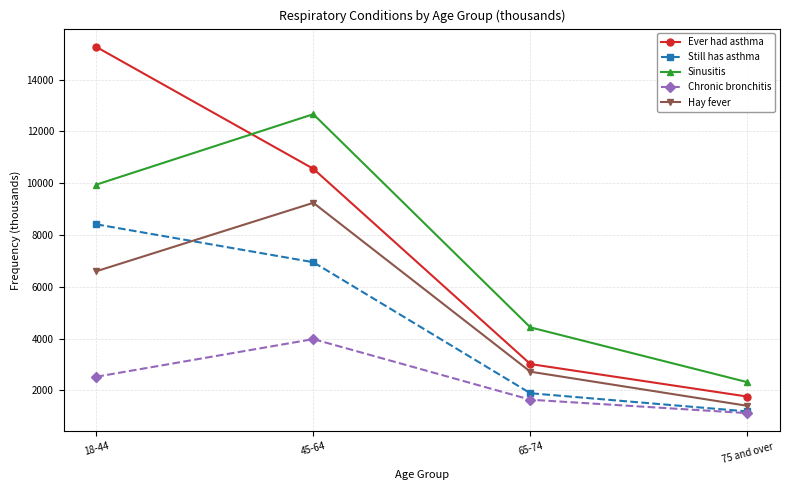

Where is Chronic bronchitis nearest to the value 2552?

18-44